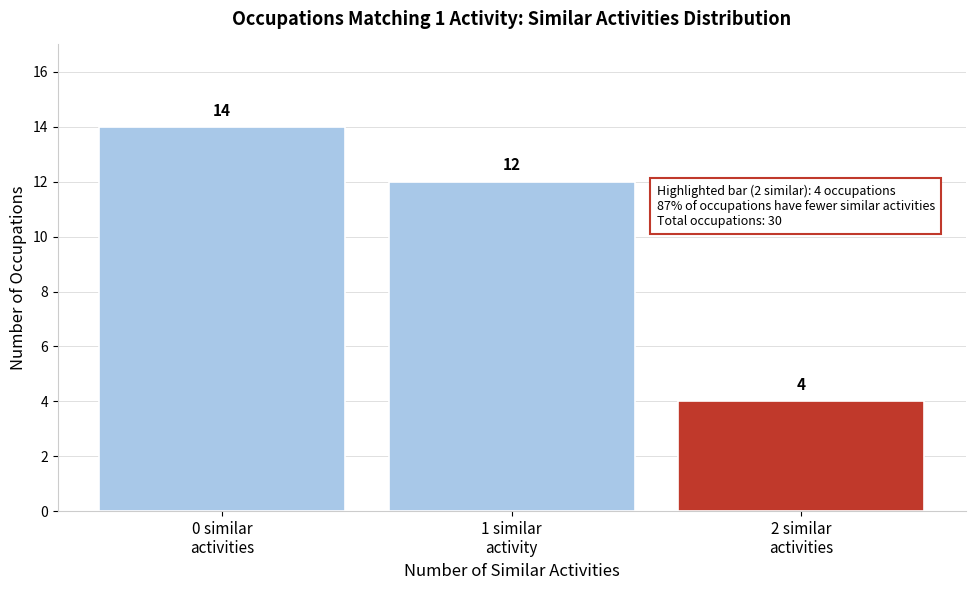

Reading left to right, extract all data points from this chart.

14	12	4